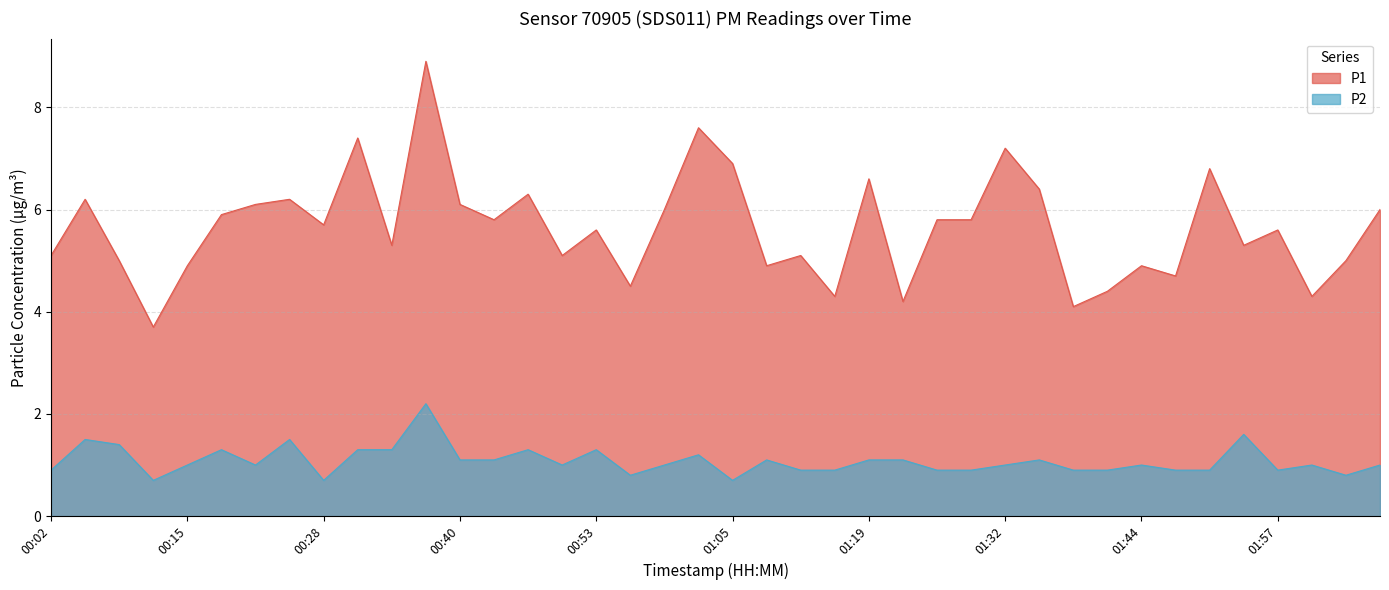

Rank the categories by P1 value from highest to lowest.

00:37, 01:02, 00:31, 01:32, 01:05, 01:51, 01:19, 01:35, 00:47, 00:06, 00:24, 00:21, 00:40, 00:59, 02:07, 00:18, 00:43, 01:25, 01:28, 00:28, 00:53, 01:57, 00:34, 01:54, 00:02, 00:50, 01:12, 00:09, 02:03, 00:15, 01:09, 01:44, 01:48, 00:56, 01:41, 01:16, 02:00, 01:22, 01:38, 00:12